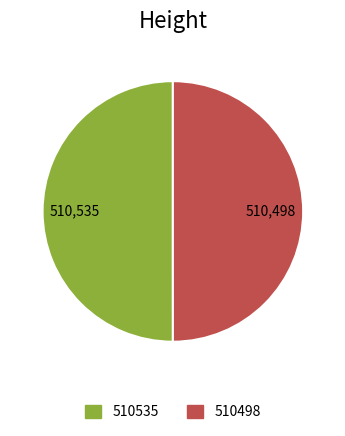

True or false: 510498 accounts for 50% of the total.

True